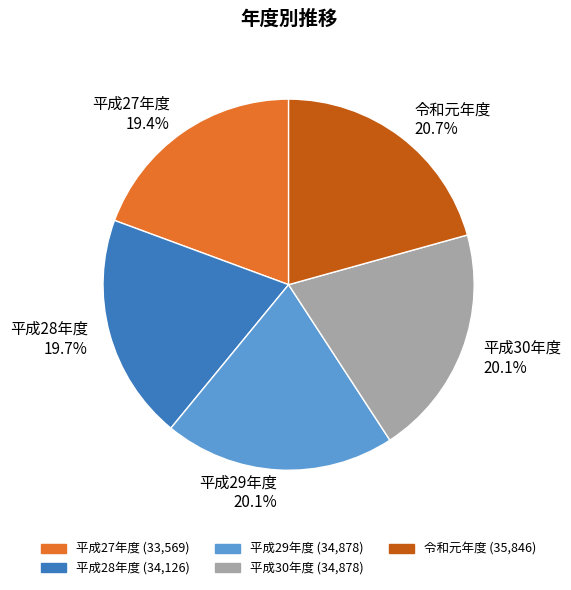

To the nearest percent, what portion does 令和元年度 represent?

21%